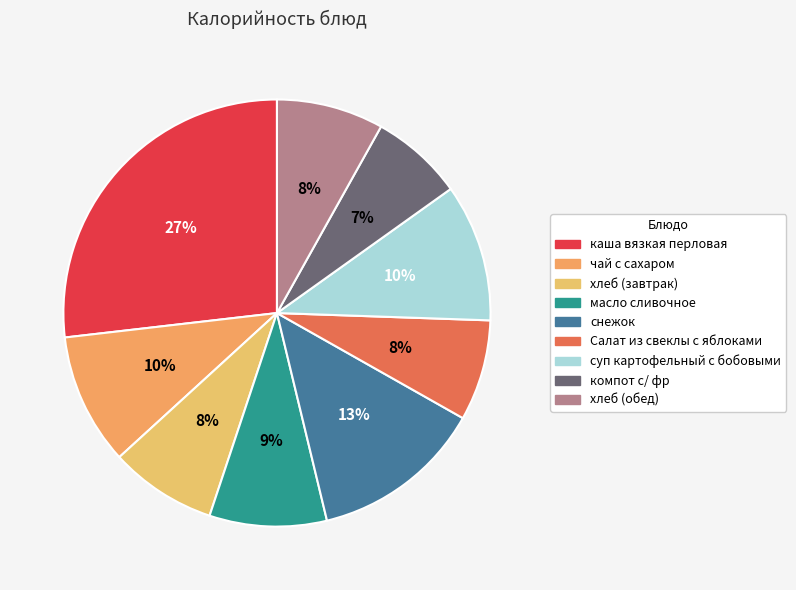

Which slice is the smallest?

компот с/ фр